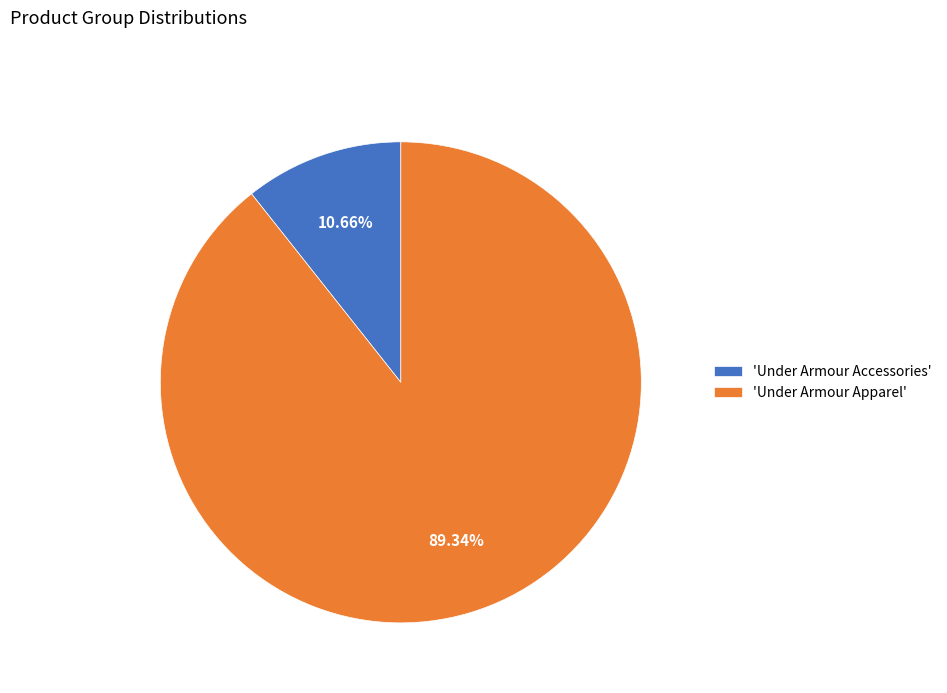

Which slice represents more than half of the pie?

'Under Armour Apparel'